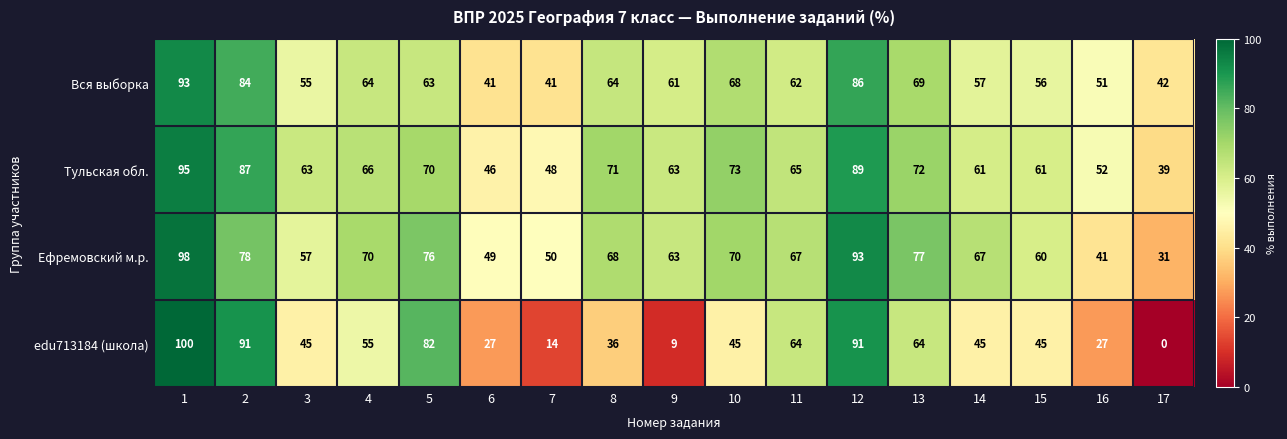

What value does the Тульская обл. series have at 4, to the nearest 5?

65